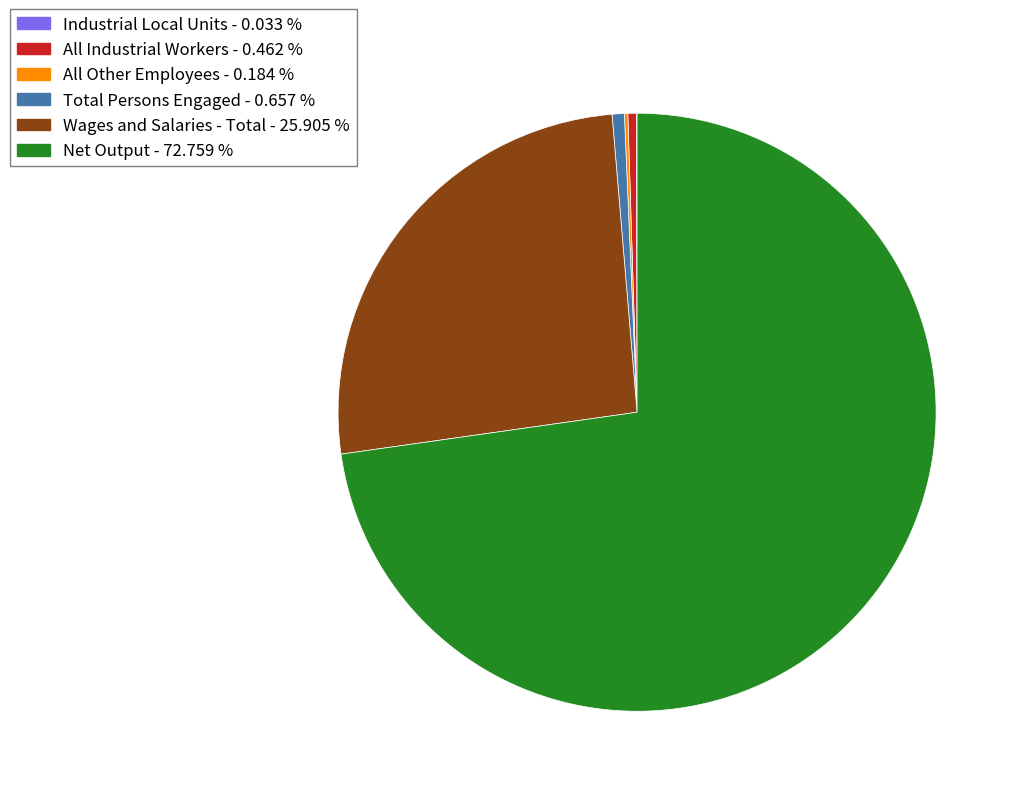

Does Net Output - 72.759 % represent more than half of the total?

Yes